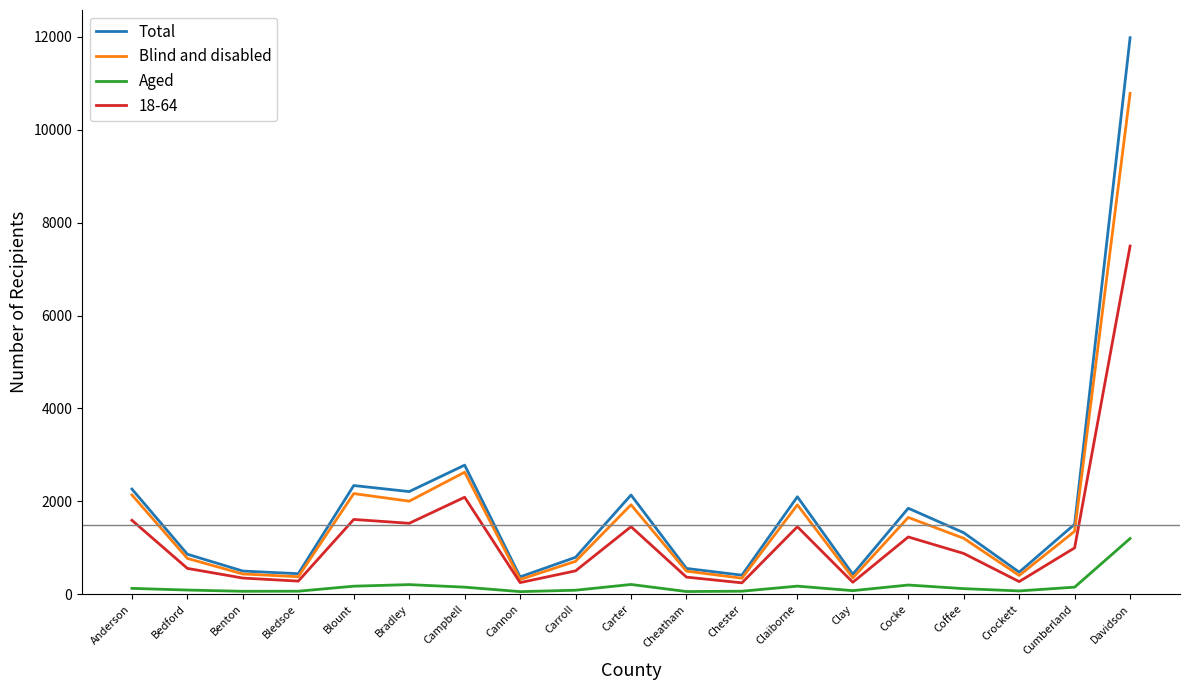

What are all the series names shown in the legend?

Total, Blind and disabled, Aged, 18-64